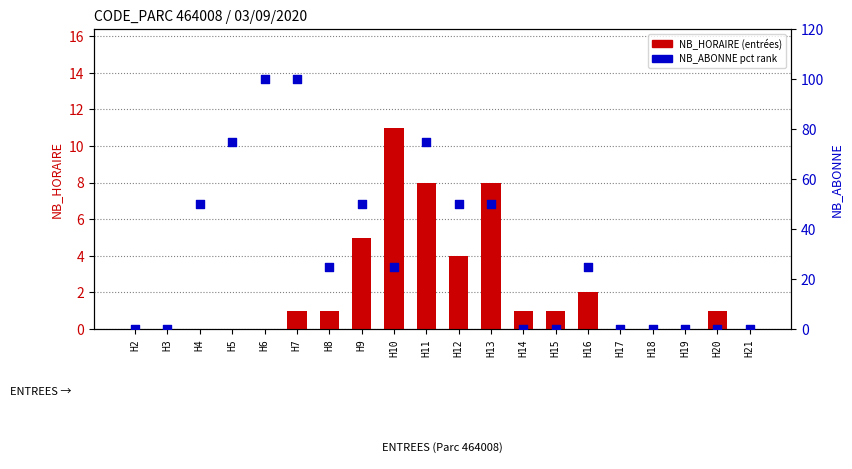

Which series has the largest Y range (max minus min)?

NB_ABONNE (pct rank)